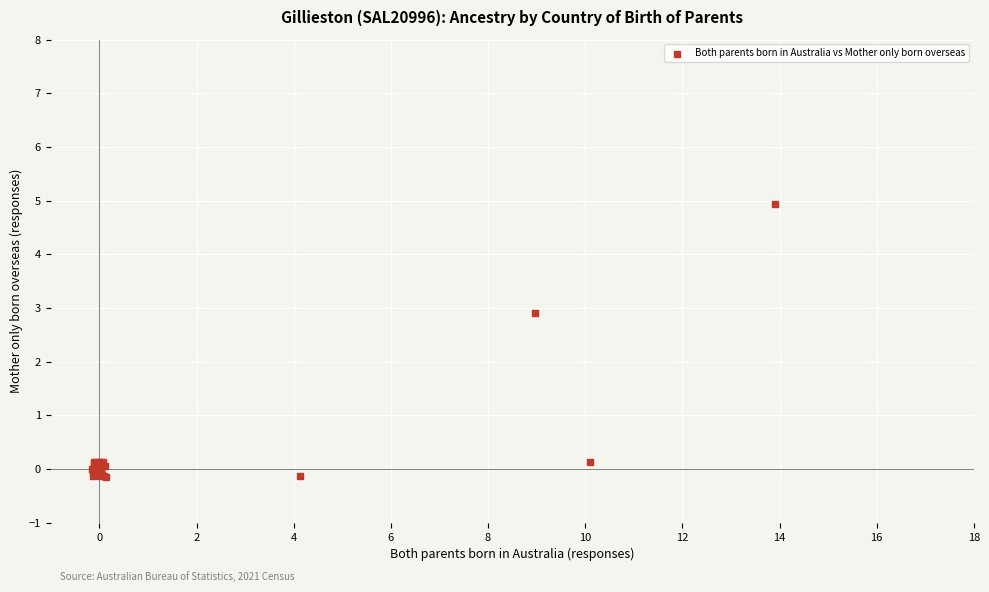

What Y value in the scatter plot is closest to 2?

2.9